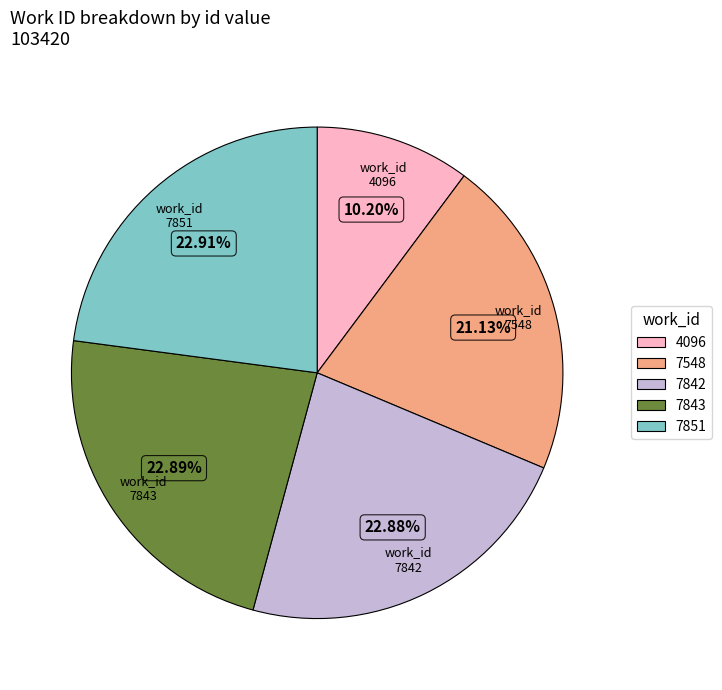

What percentage is NOT represented by 4096?

89.8%